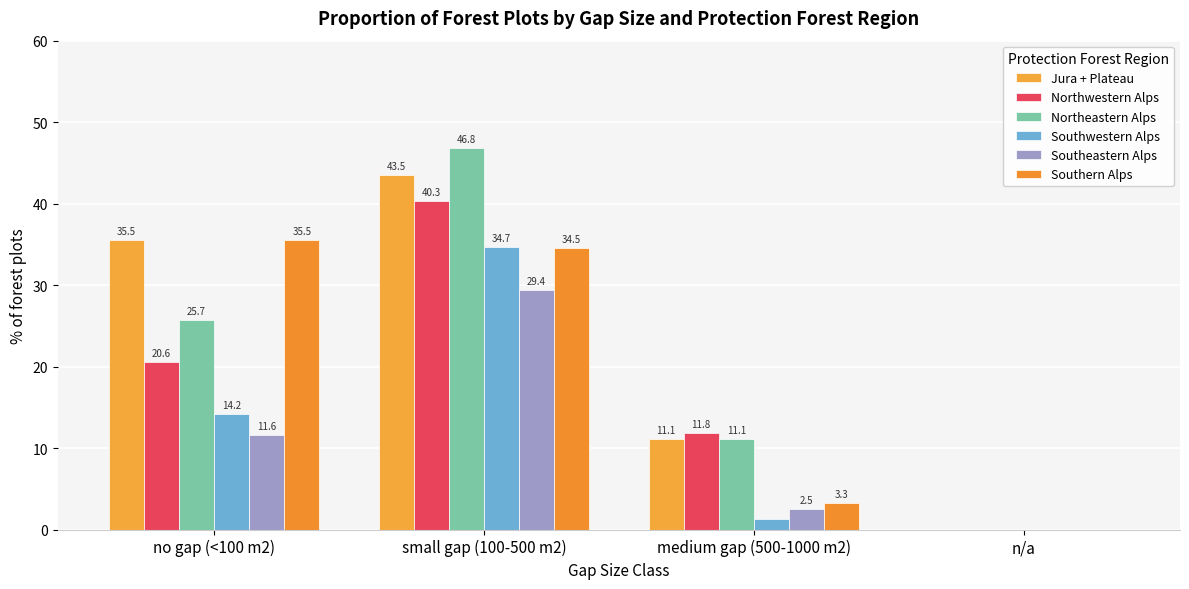

Does the chart contain stacked bars?

No